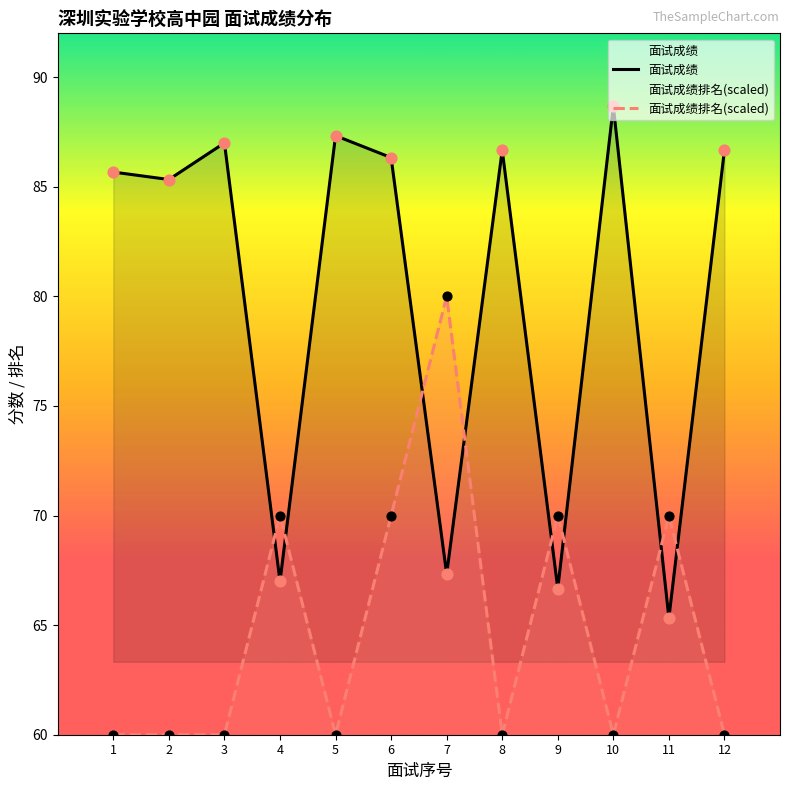

What are all the series names shown in the legend?

面试成绩, 面试成绩排名(scaled)